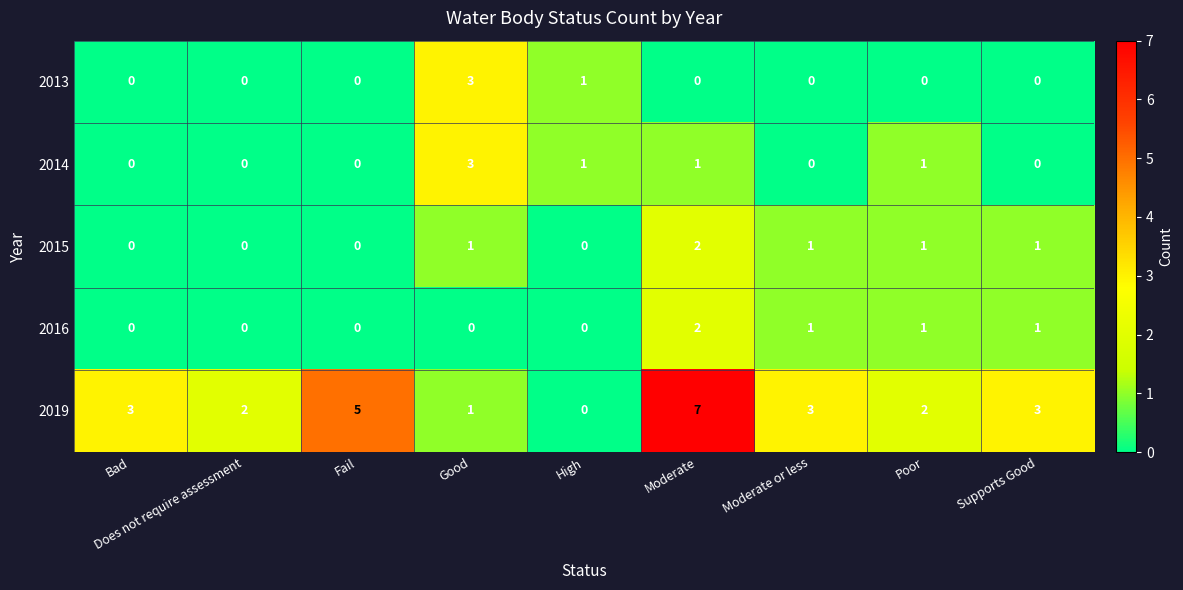

What is the maximum value shown in the chart?

7